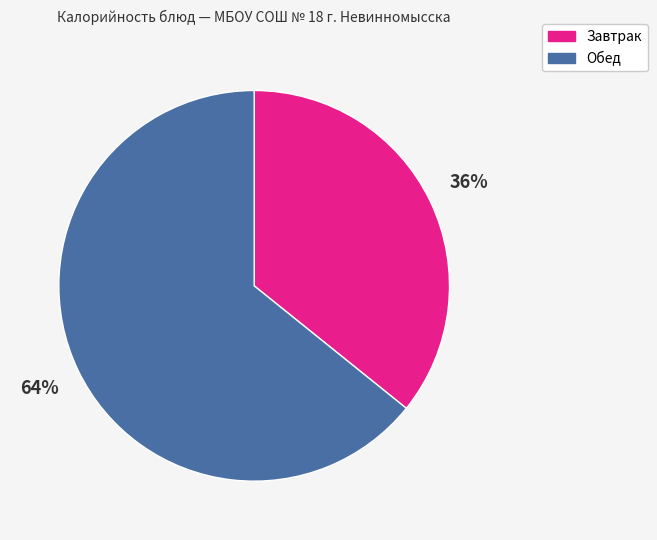

Which has a higher value, Обед or Завтрак?

Обед